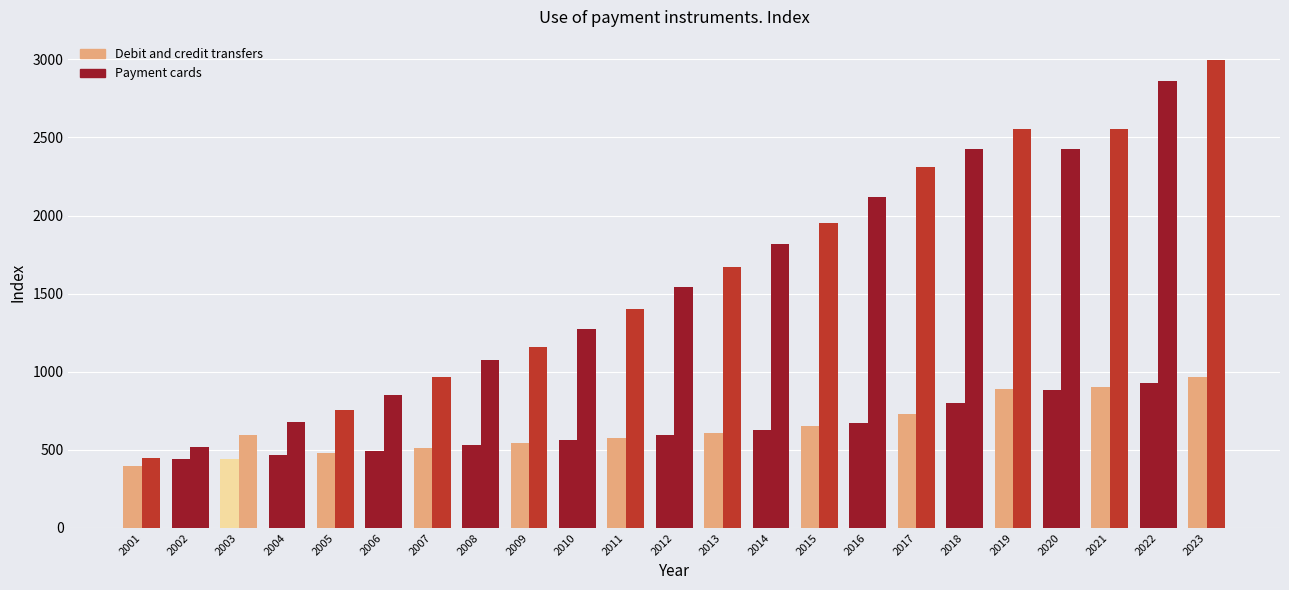

True or false: Payment cards has a value of 456.3 at 2007.

False